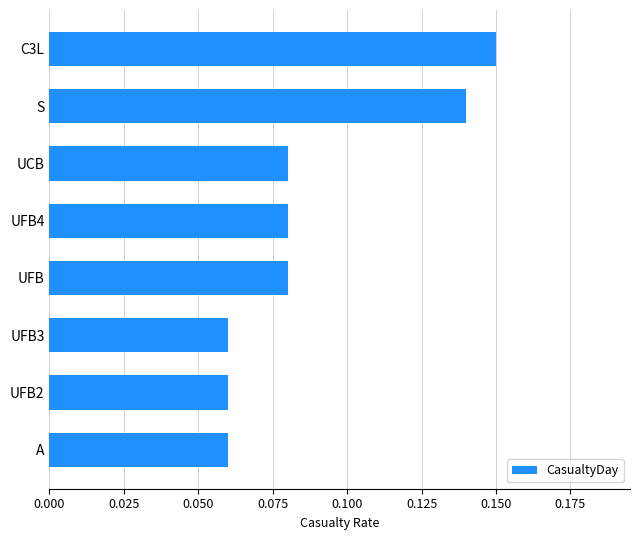

Are the bars horizontal?

Yes